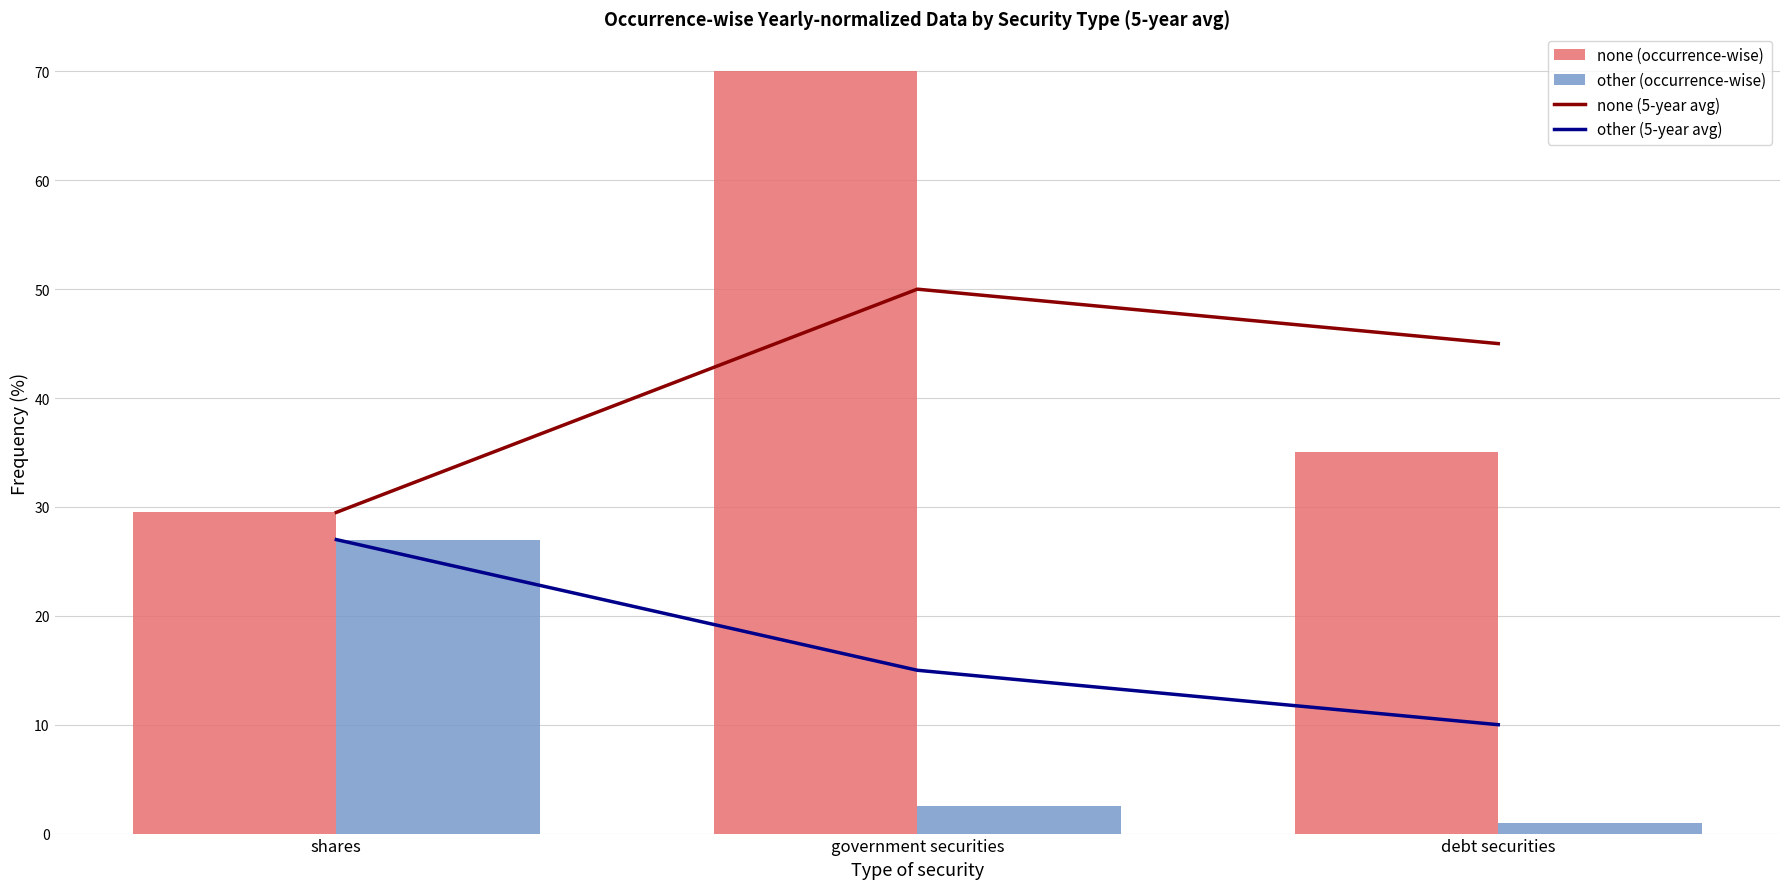

List the series in order of their peak value, highest first.

none (occurrence-wise), none (5-year avg), other (5-year avg), other (occurrence-wise)